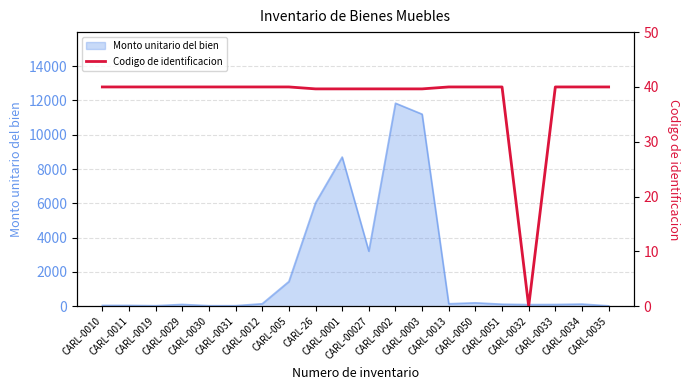

What is the maximum value for Monto unitario del bien?

11839.1